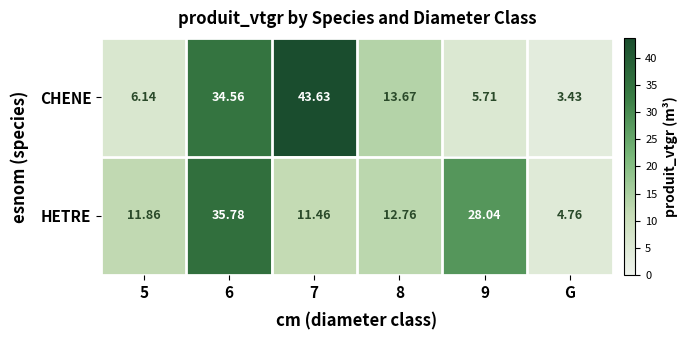

Which label corresponds to the smallest value in the chart?

G